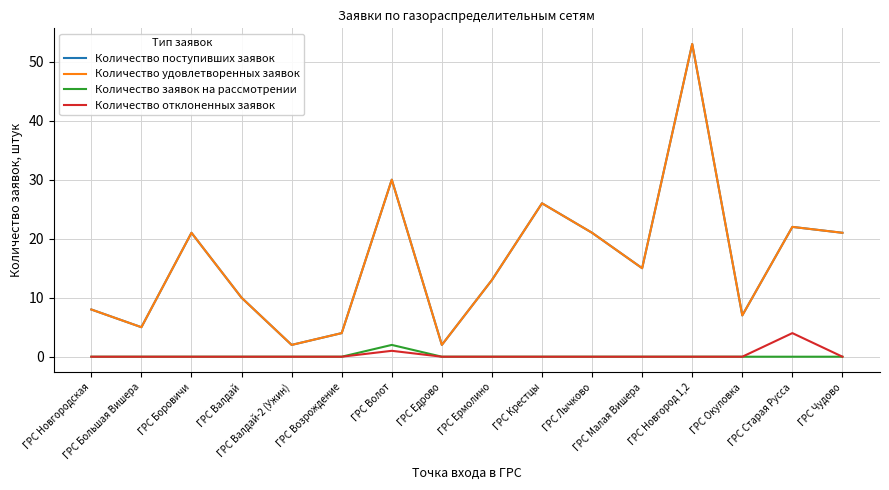

What is the spread (max minus min) of values at ГРС Боровичи?

21